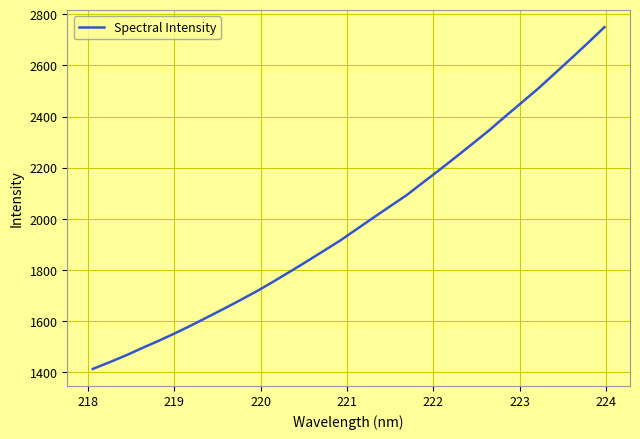

What is the minimum value shown in the chart?

1414.0